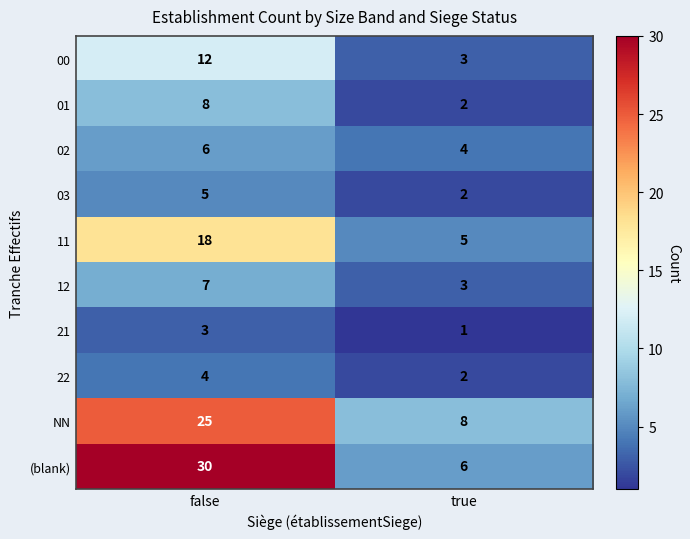

What value does the 03 series have at false?

5